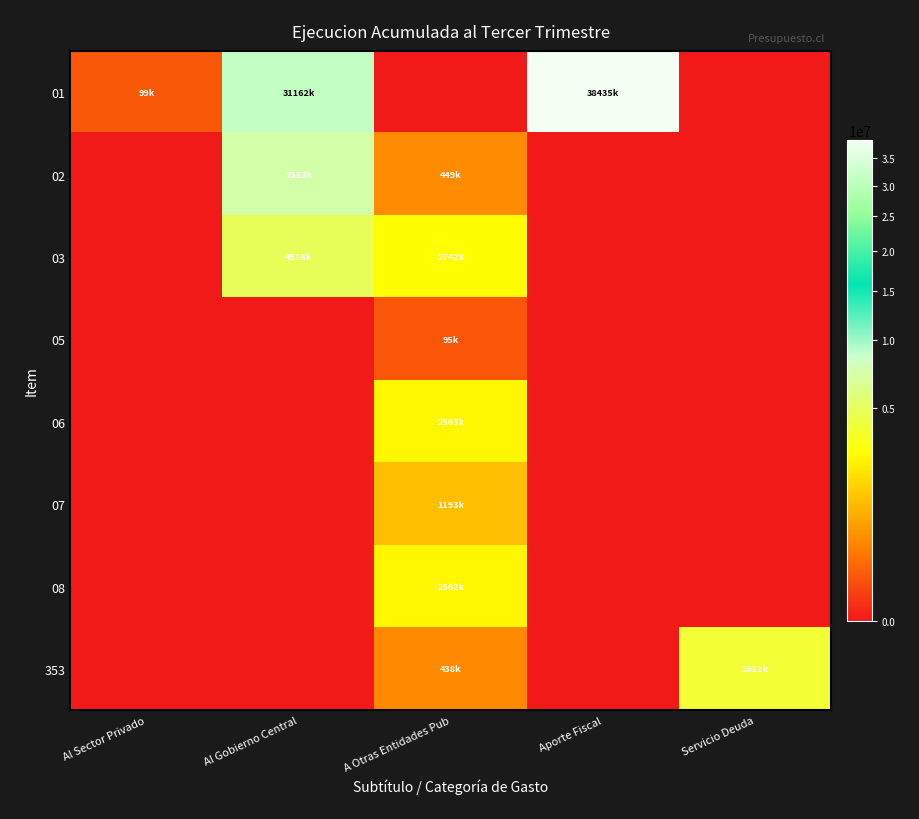

How many categories are shown in the chart?

5